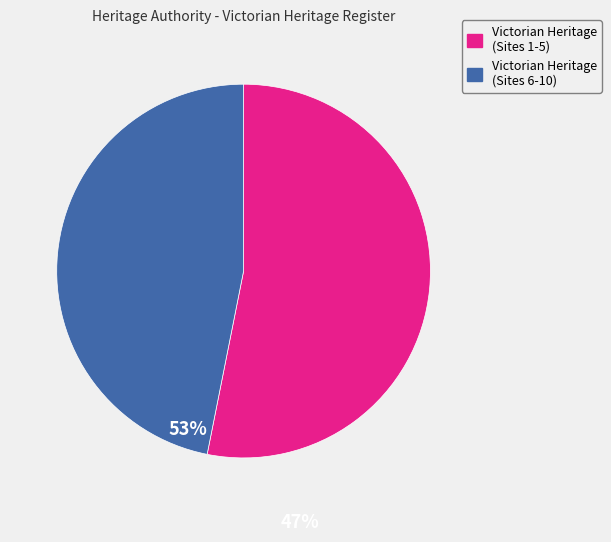

Does any single category account for the majority?

Yes